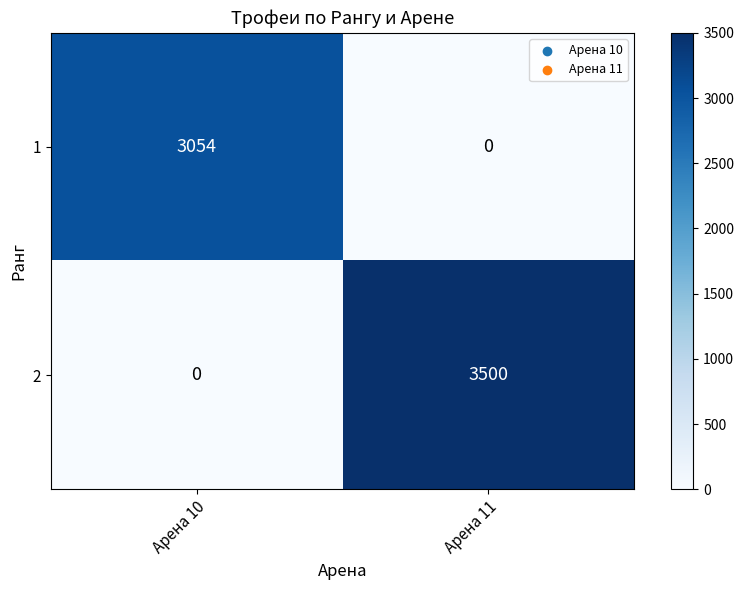

Is the value of 2 at Арена 11 greater than the value of 1 at Арена 10?

Yes